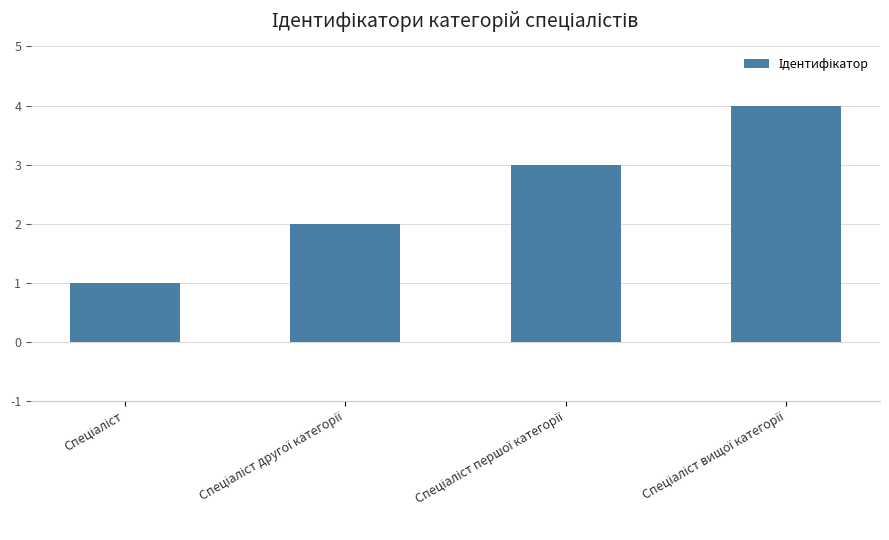

How many bars are there in total?

4